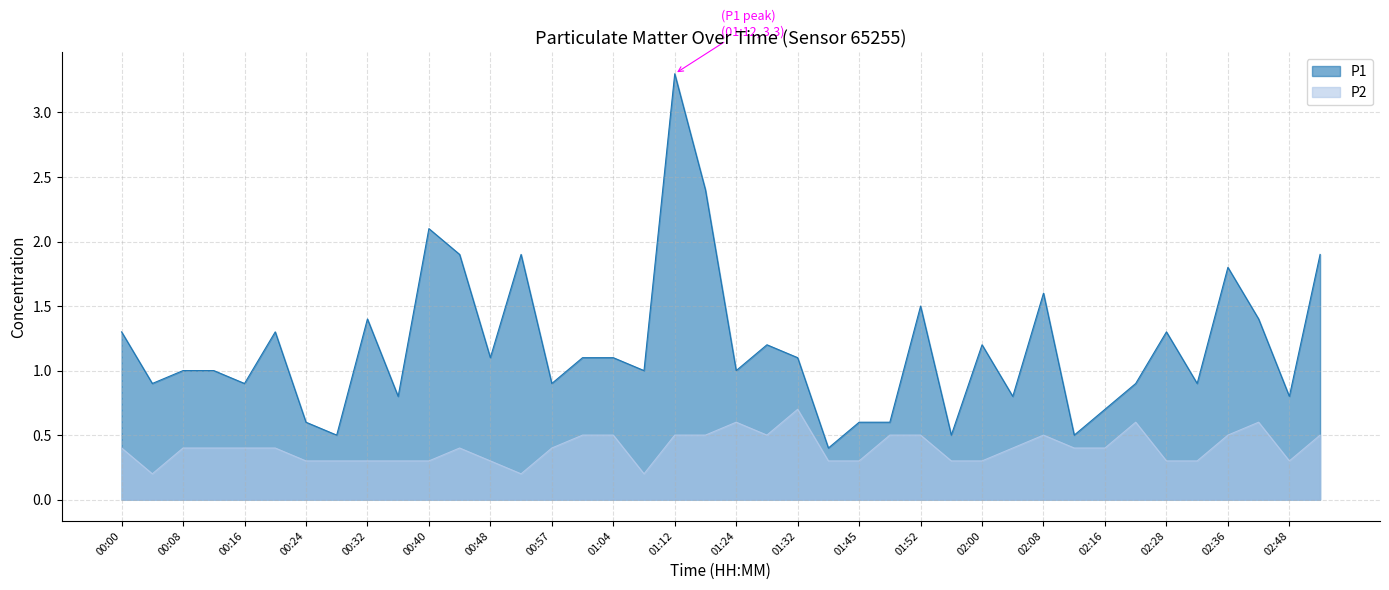

What is the spread (max minus min) of values at 00:52?

1.7